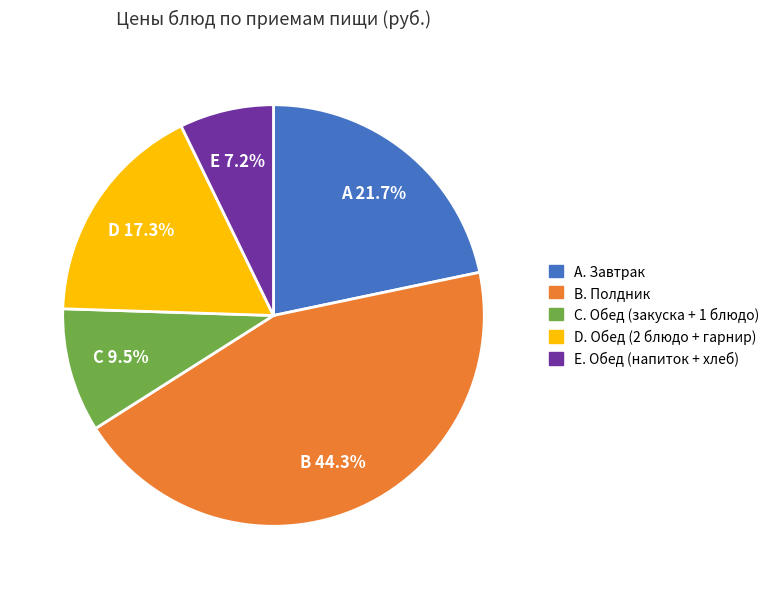

What portion of the pie excludes C. Обед (закуска + 1 блюдо)?

90.5%